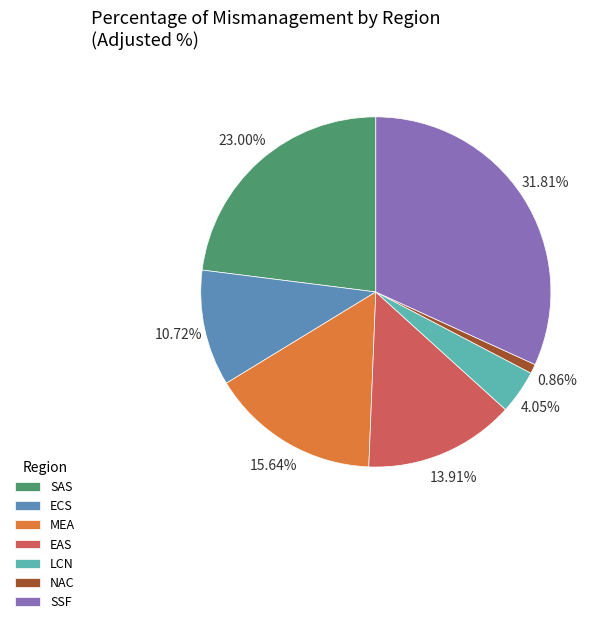

Does any single category account for the majority?

No